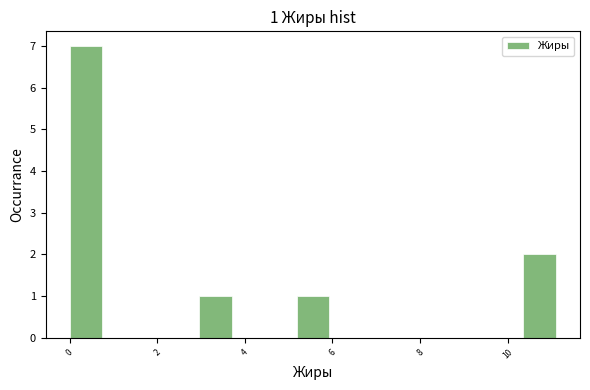

Read against the x-axis, roughly where is the centre of the tallest bar?

0.4